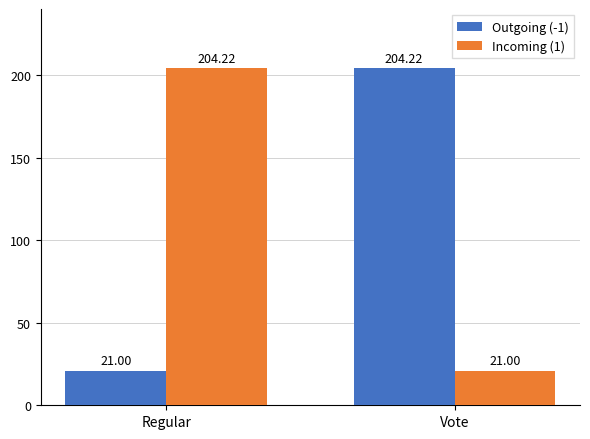

Is it true that Incoming (1) equals 204.2 at Regular?

True